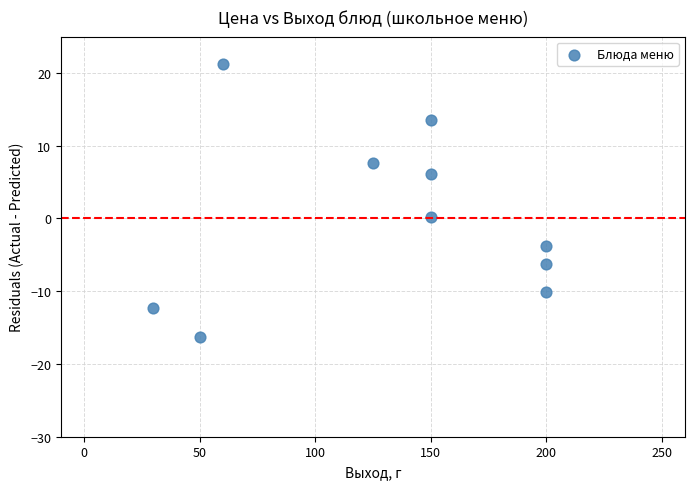

What is the range of X values (max minus min)?

170.0